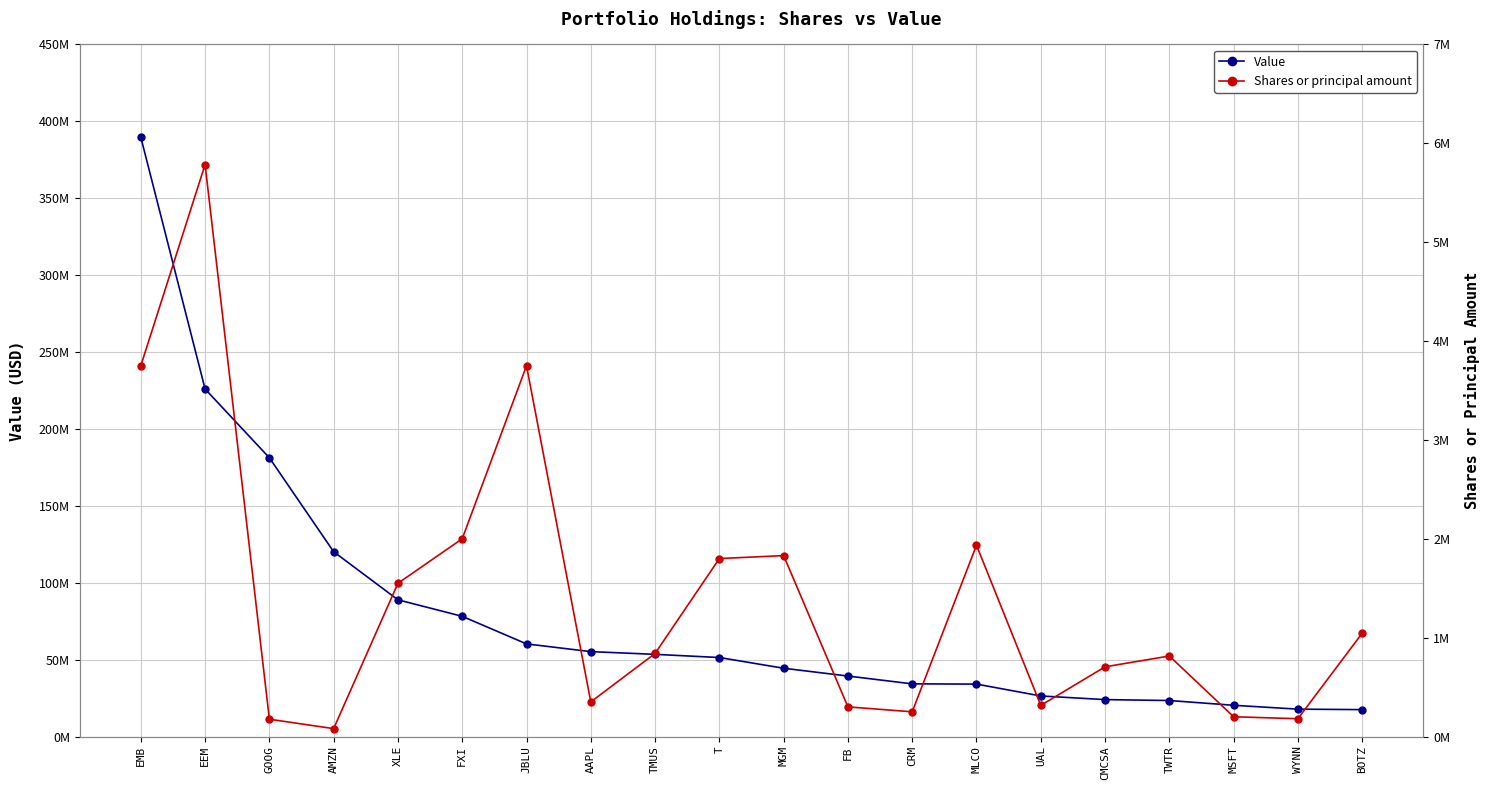

Is the value of Value at UAL greater than the value of Shares or principal amount at AMZN?

Yes